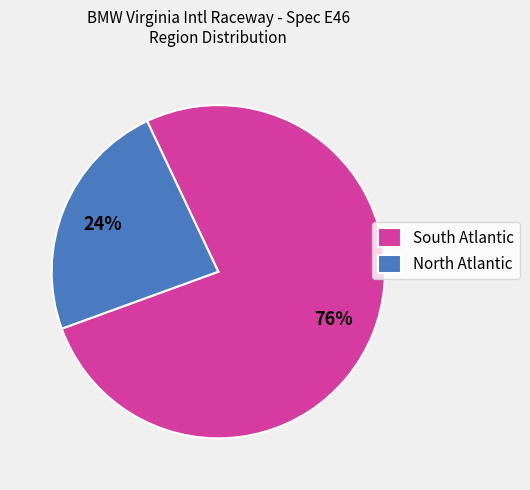

What percentage is the North Atlantic slice, to the nearest percent?

24%